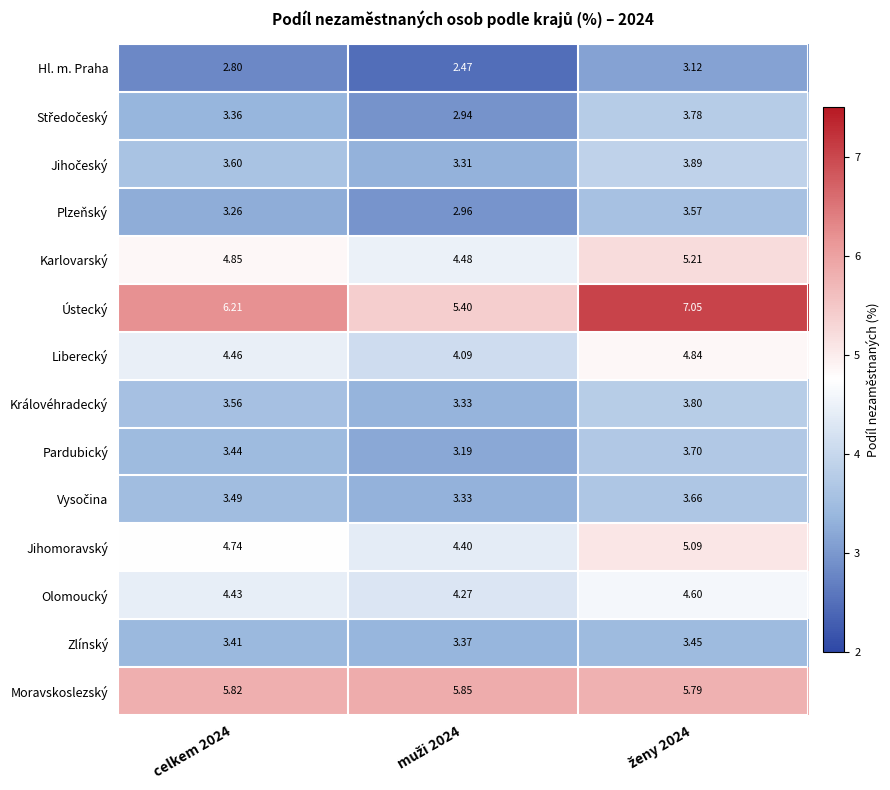

Which series has the widest spread of values?

Ústecký